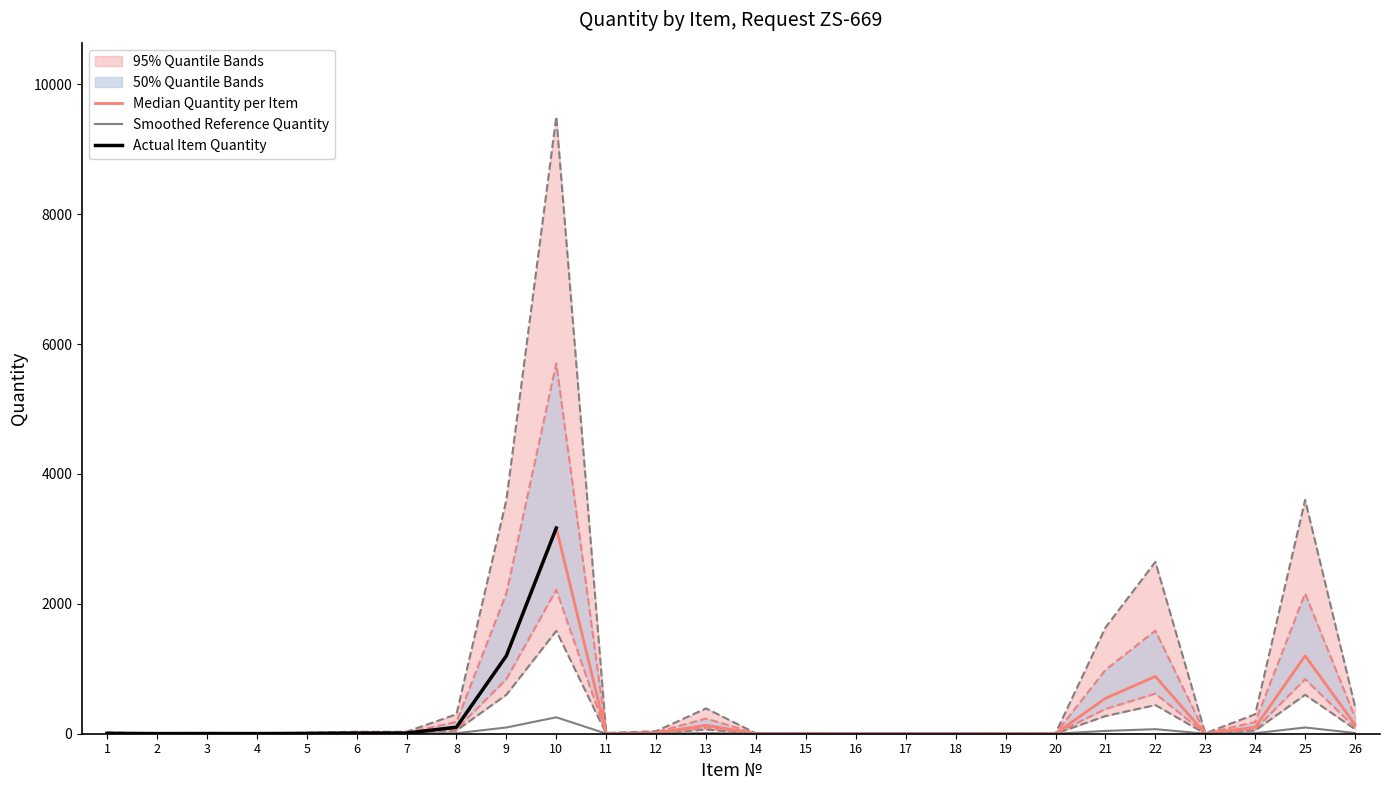

Where does the Quantity series first go above 18?

6